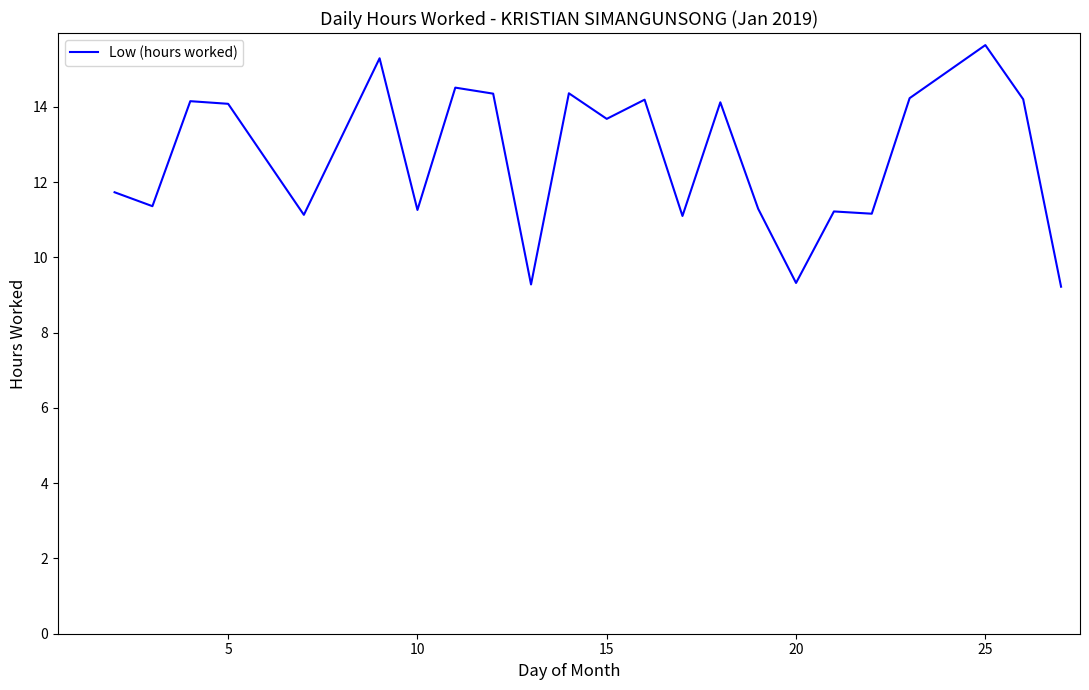

What is the minimum value shown in the chart?

9.2